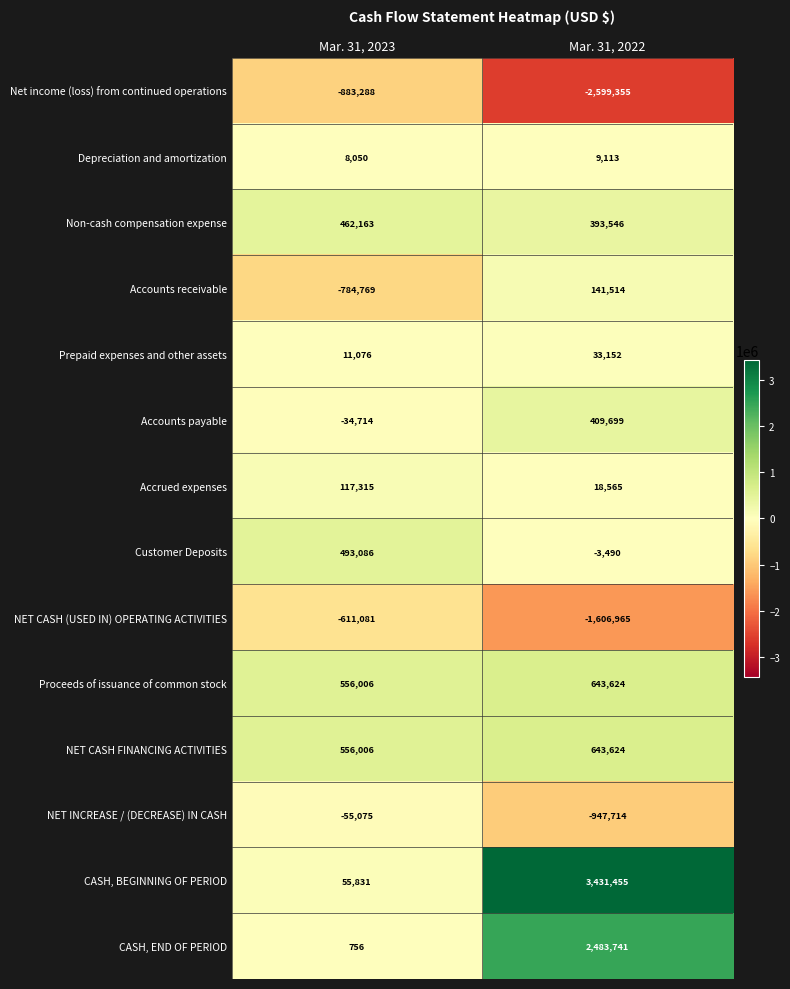

Reading left to right, what are all the values shown in this chart?

Net income (loss) from continued operations: -883288	-2599355
Depreciation and amortization: 8050	9113
Non-cash compensation expense: 462163	393546
Accounts receivable: -784769	141514
Prepaid expenses and other assets: 11076	33152
Accounts payable: -34714	409699
Accrued expenses: 117315	18565
Customer Deposits: 493086	-3490
NET CASH (USED IN) OPERATING ACTIVITIES: -611081	-1606965
Proceeds of issuance of common stock: 556006	643624
NET CASH FINANCING ACTIVITIES: 556006	643624
NET INCREASE / (DECREASE) IN CASH: -55075	-947714
CASH, BEGINNING OF PERIOD: 55831	3431455
CASH, END OF PERIOD: 756	2483741